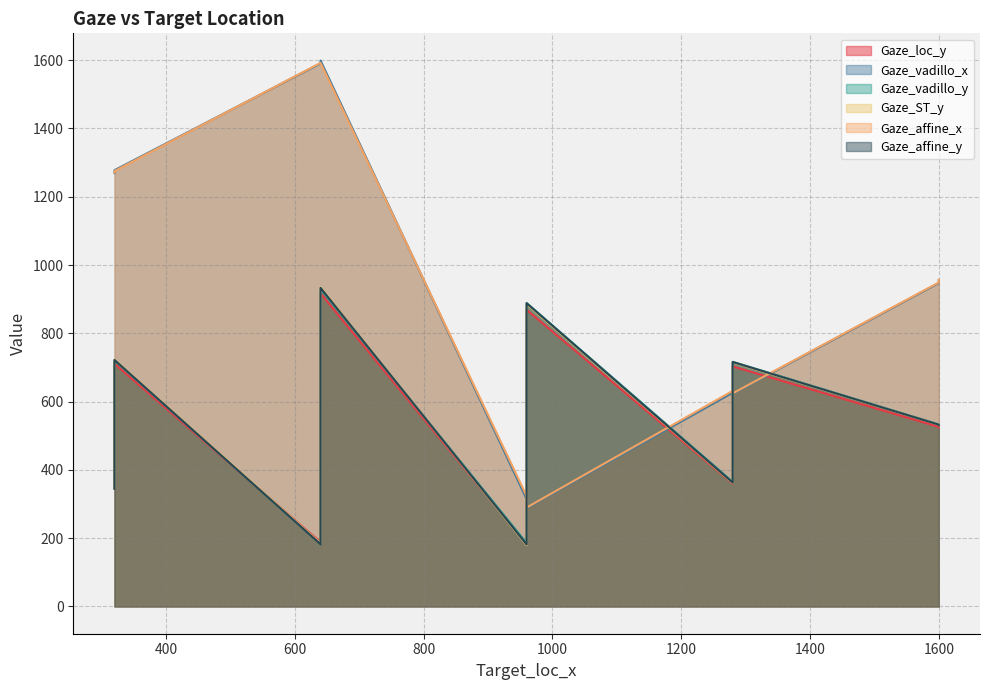

Does the chart have visible grid lines?

Yes